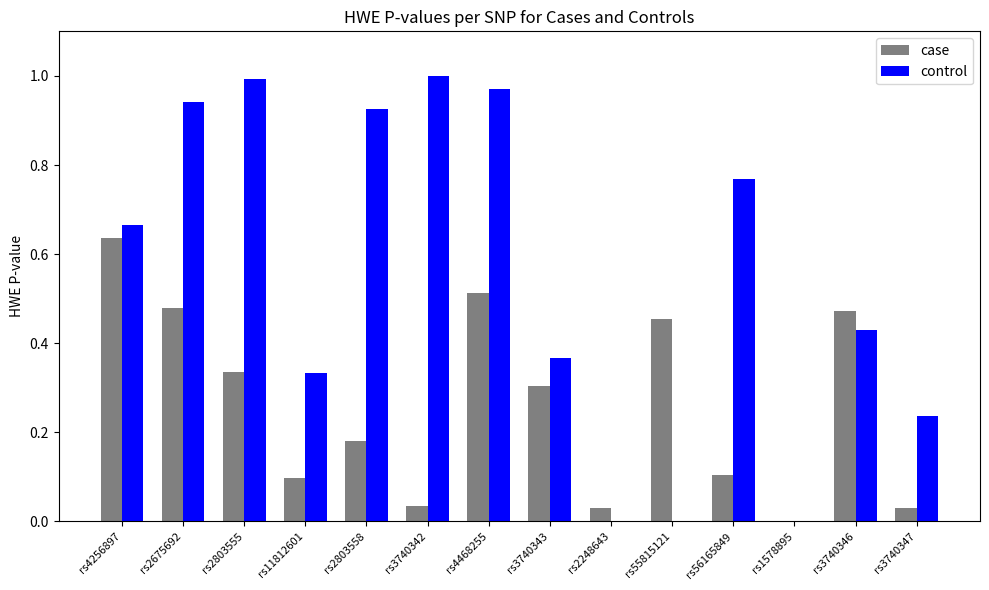

Between rs3740342 and rs55815121, which series saw the biggest shift?

control